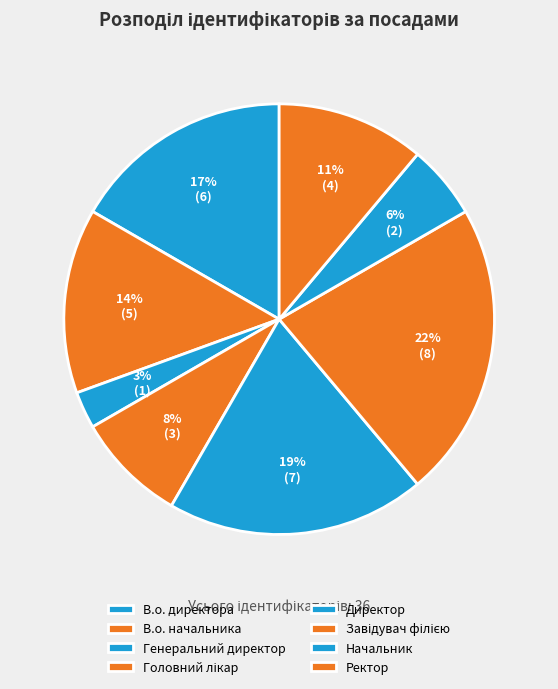

To the nearest percent, what is the difference between the largest and smallest slice percentages?

19%